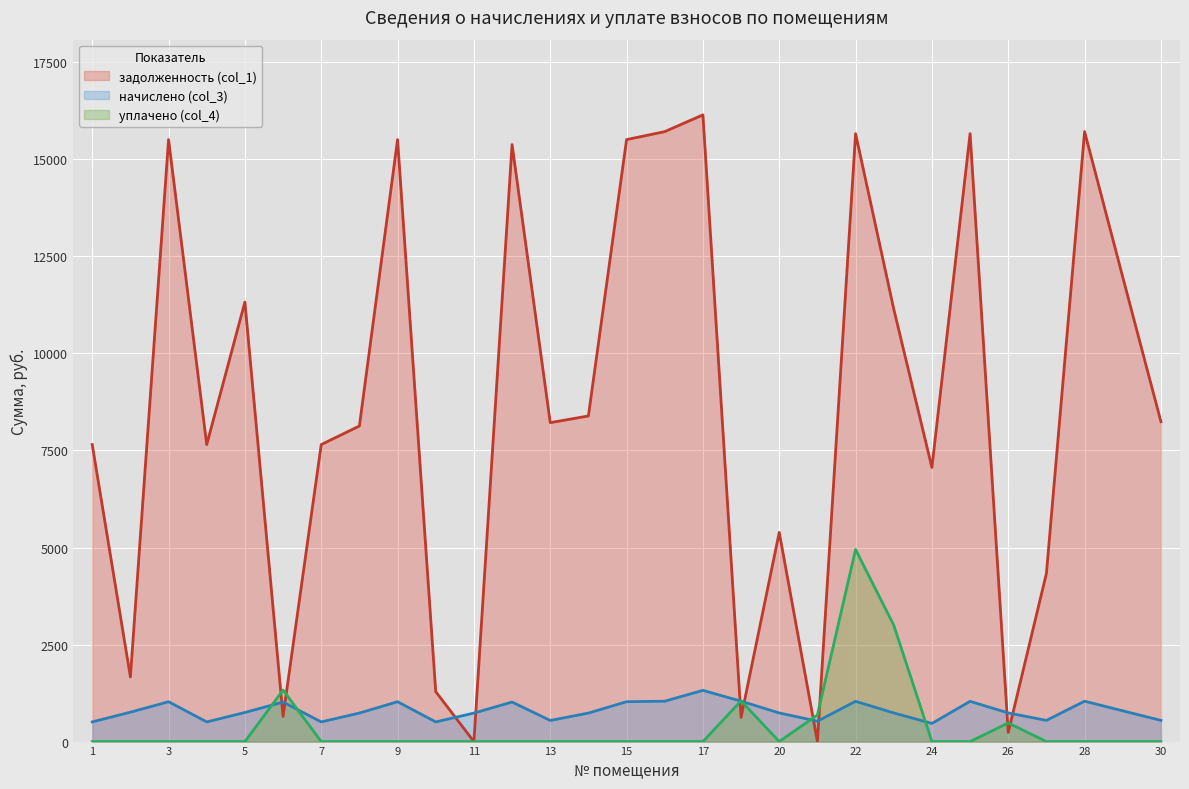

Which series has the largest total across all categories?

задолженность (col_1)